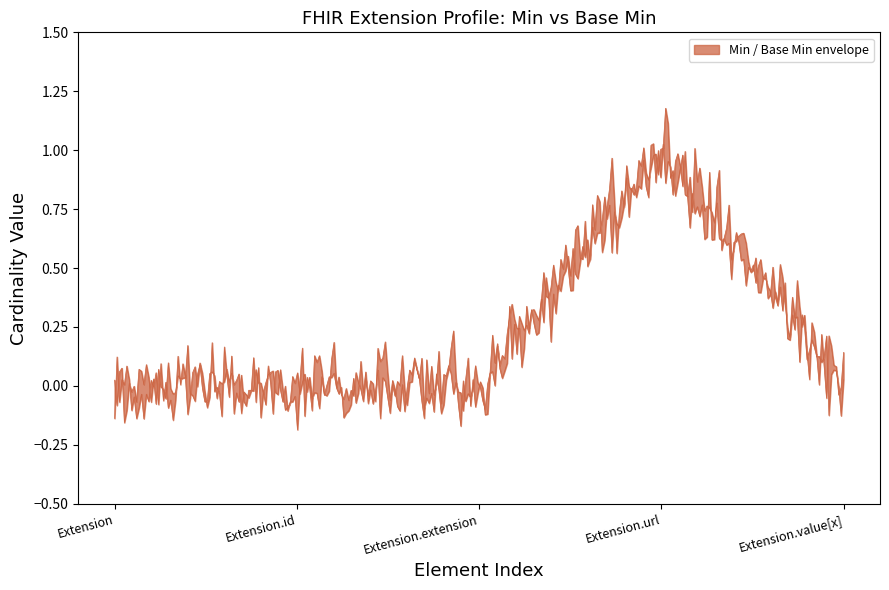

Is it true that Min equals -1 at Extension.extension?

False